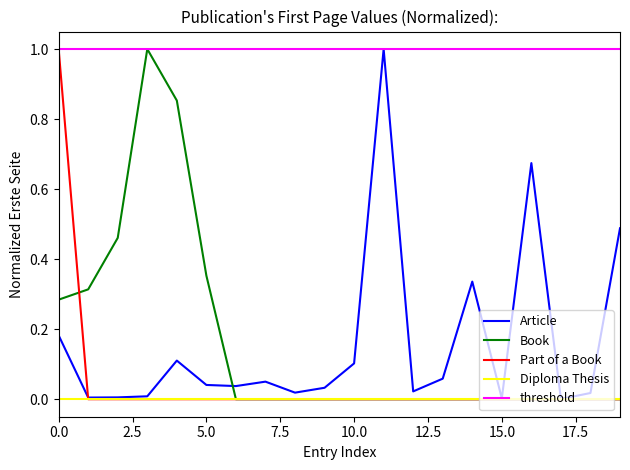

The value of Diploma Thesis at 5.0 is 0.0. True or false?

True